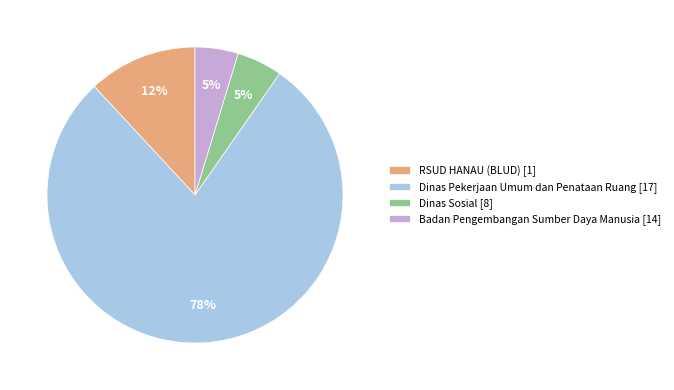

What is the ratio of the value at Badan Pengembangan Sumber Daya Manusia [14] to the value at RSUD HANAU (BLUD) [1]?

0.4